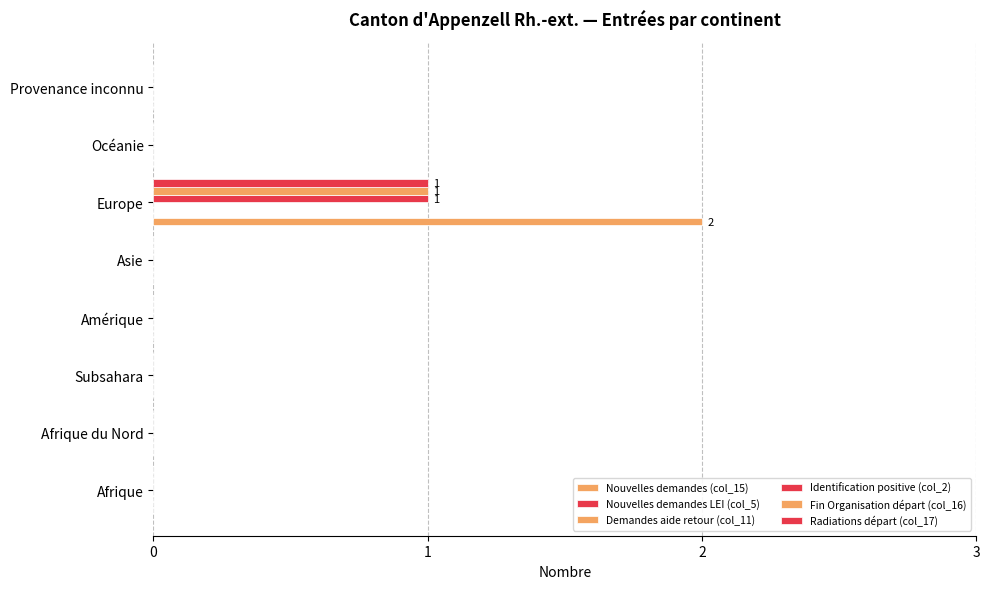

What is the average value of the Nouvelles demandes (col_15) series?

0.2